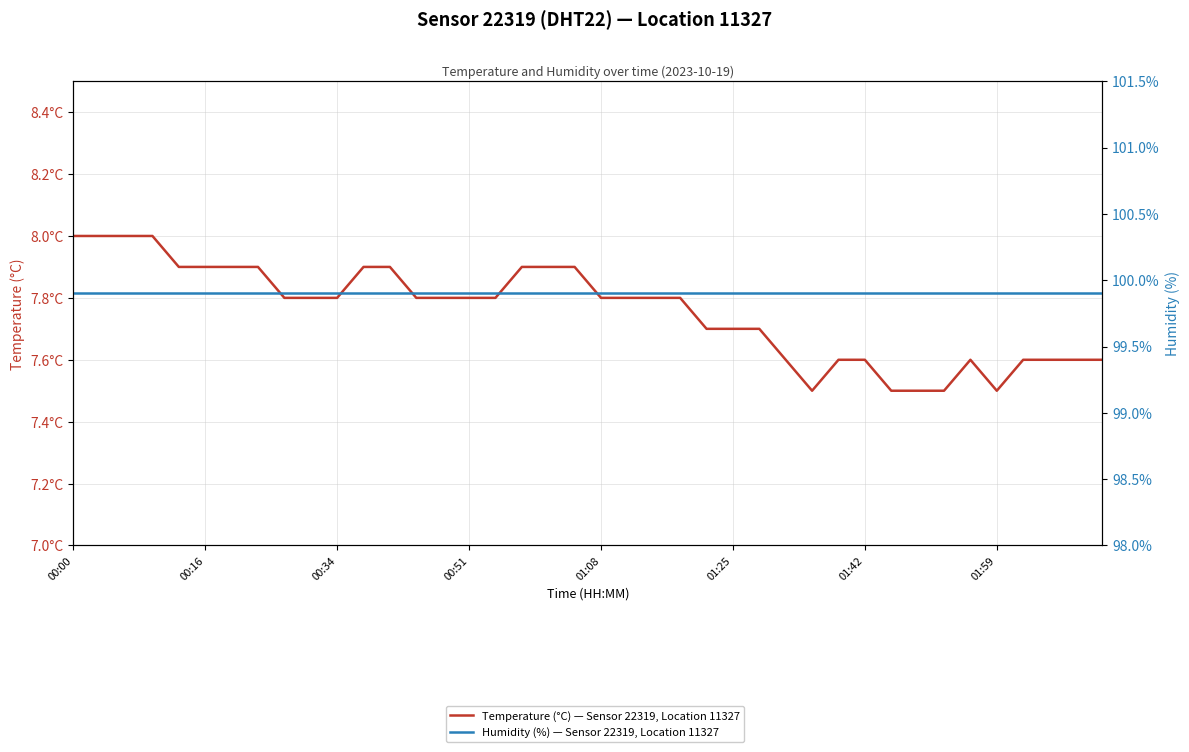

Is it true that Humidity (%) — Sensor 22319, Location 11327 equals 68.5 at 31?

False